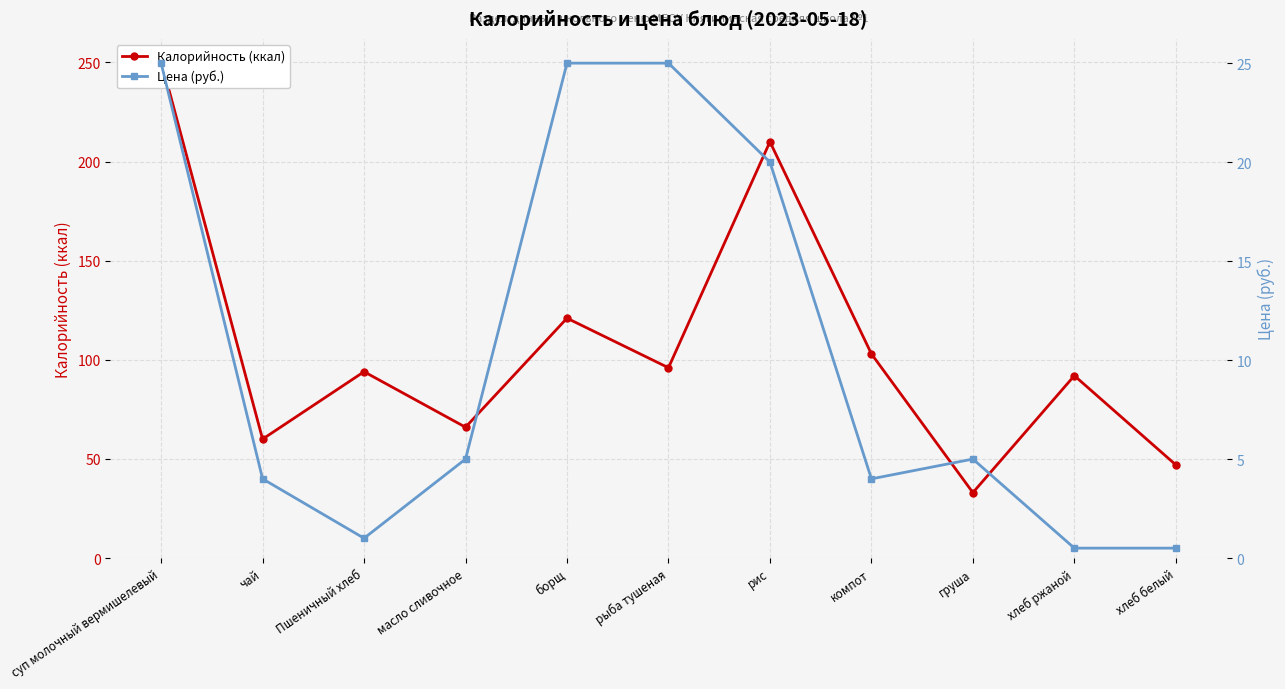

True or false: Цена (руб.) has a value of 25.0 at борщ.

True